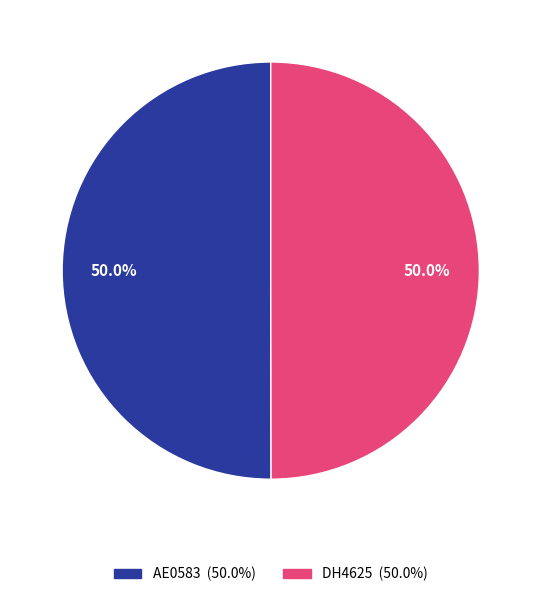

To the nearest percent, what is the combined percentage of DH4625 and AE0583?

100%